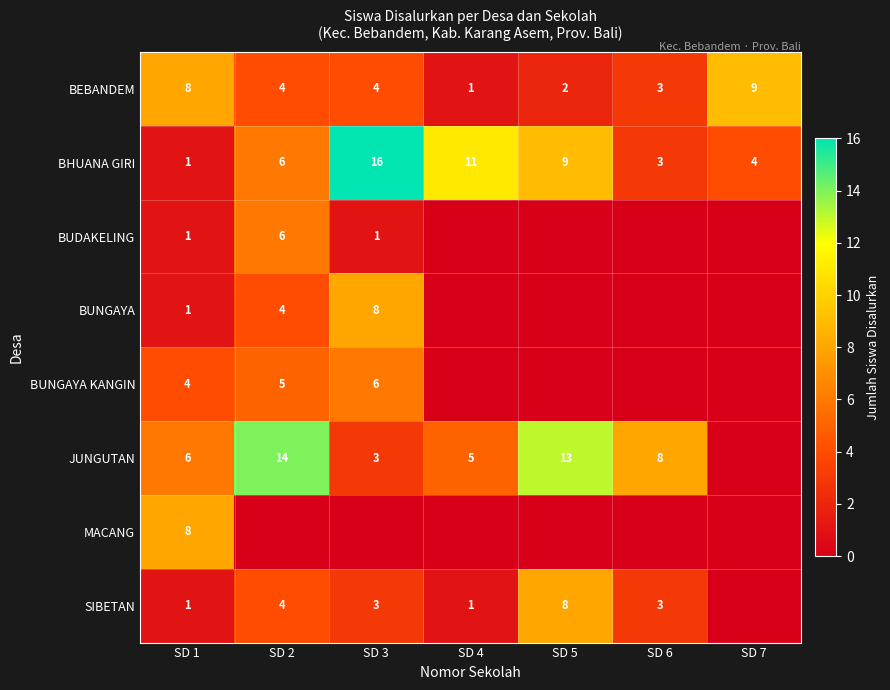

At how many categories does at least one series exceed 13?

2